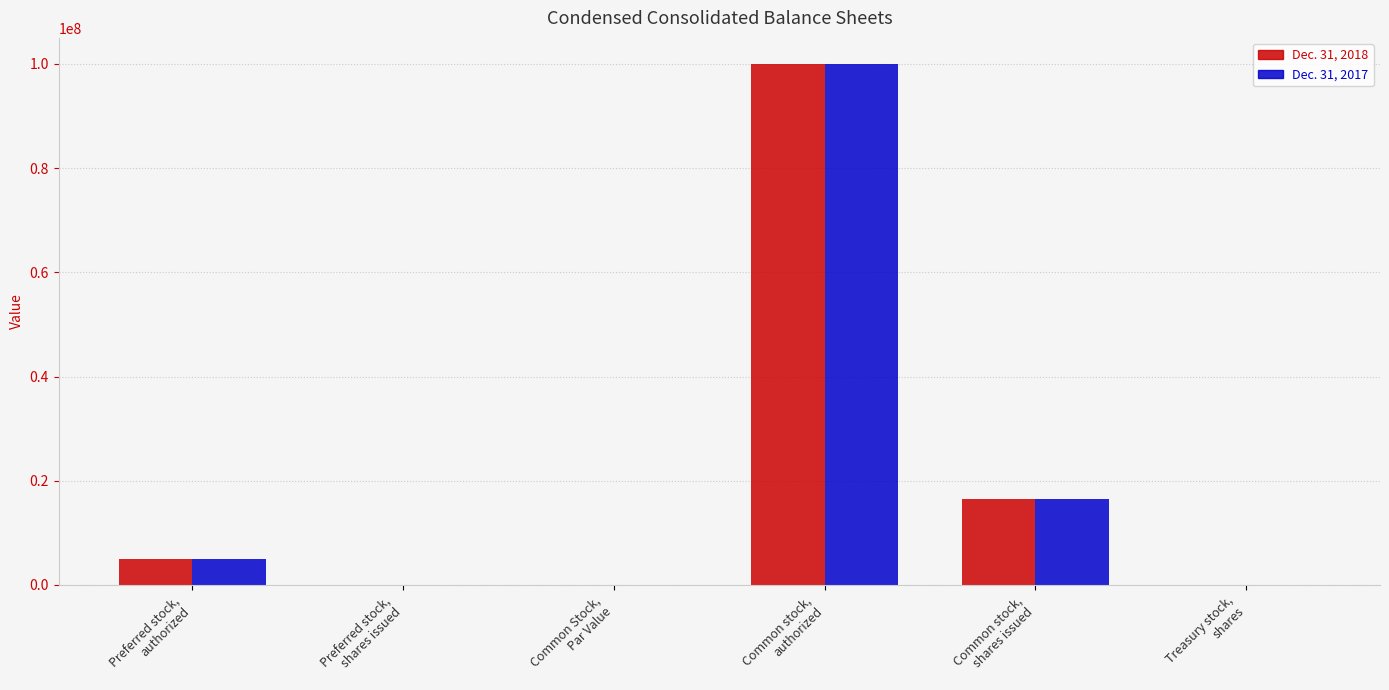

What is the sum of all Dec. 31, 2018 values?

121482345.0